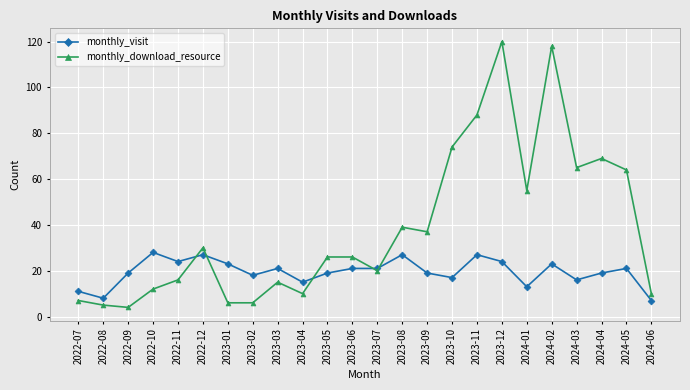

Is it true that monthly_visit equals 23 at 2023-10?

False